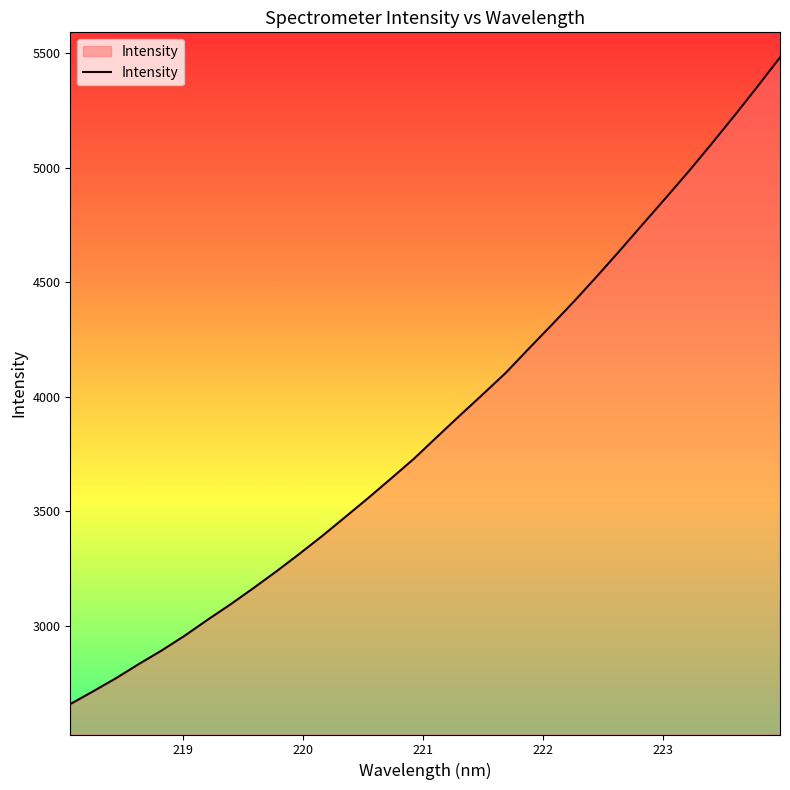

What is the minimum value shown in the chart?

2657.8